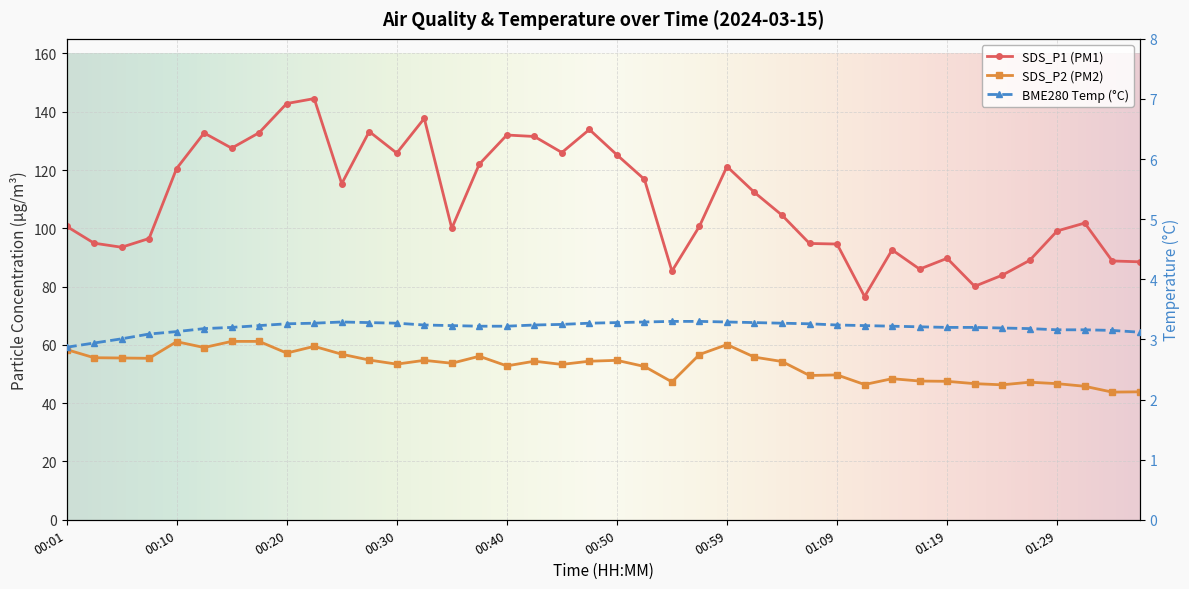

Which category has the lowest value in the SDS_P2 series?

01:34